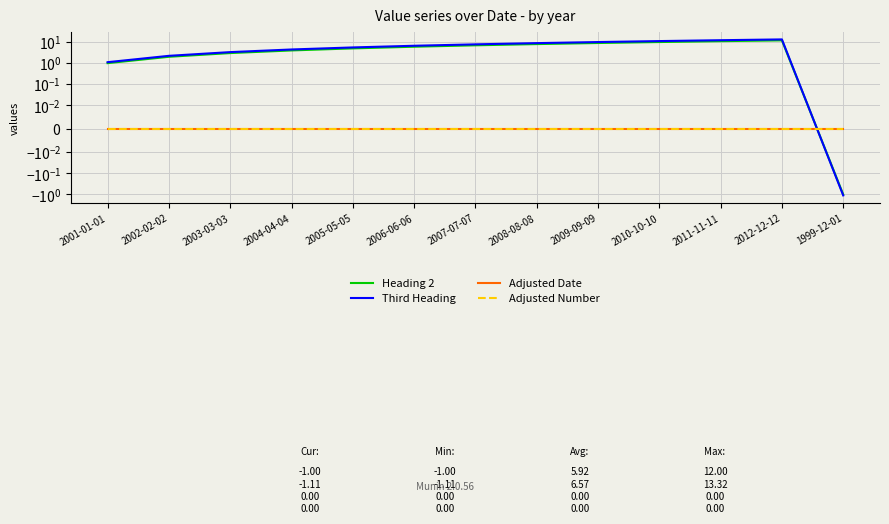

How many values in Heading 2 are below zero?

1